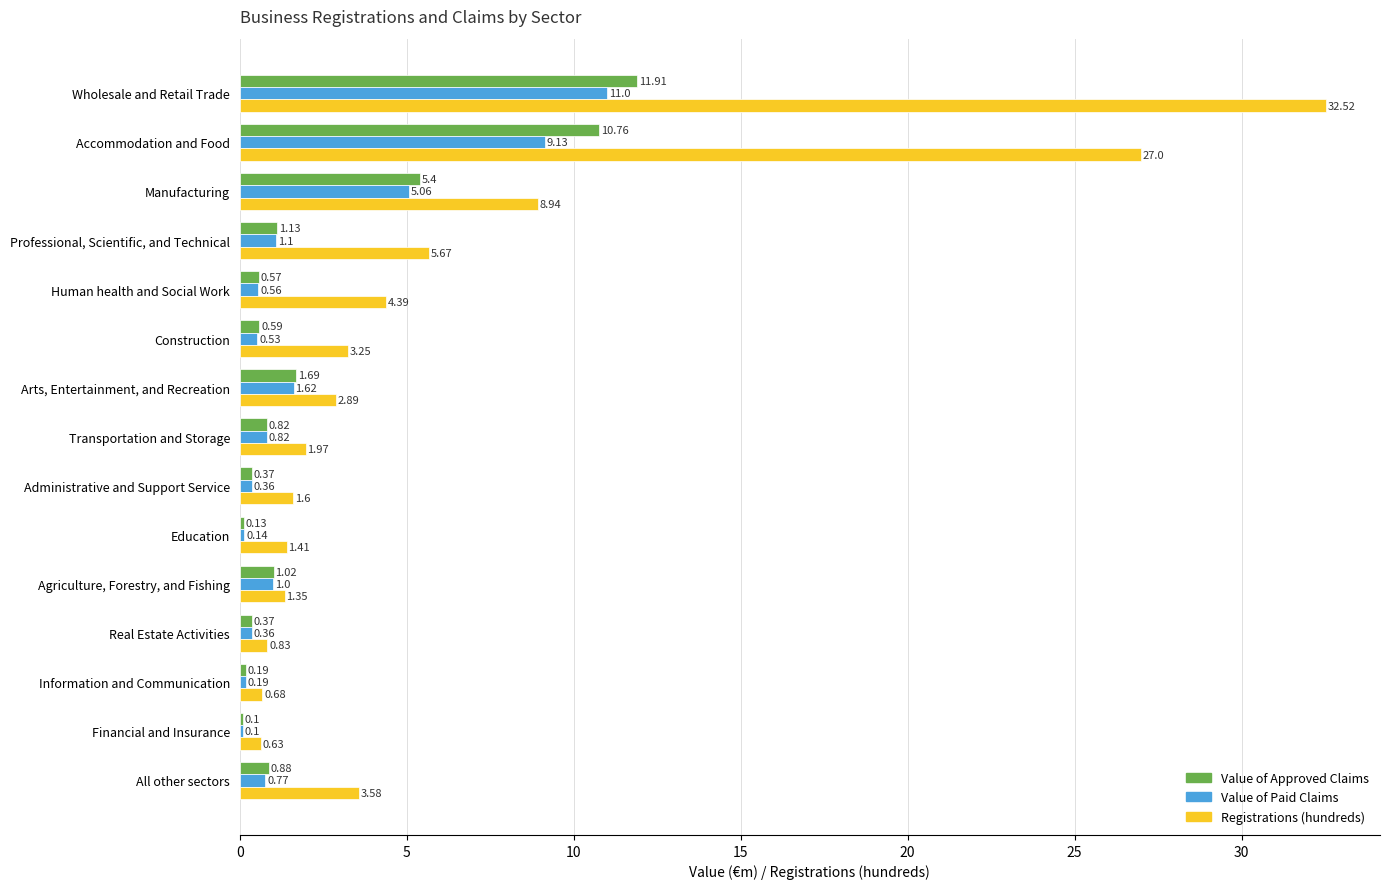

What is the sum of all Value of Approved Claims values?

35.9